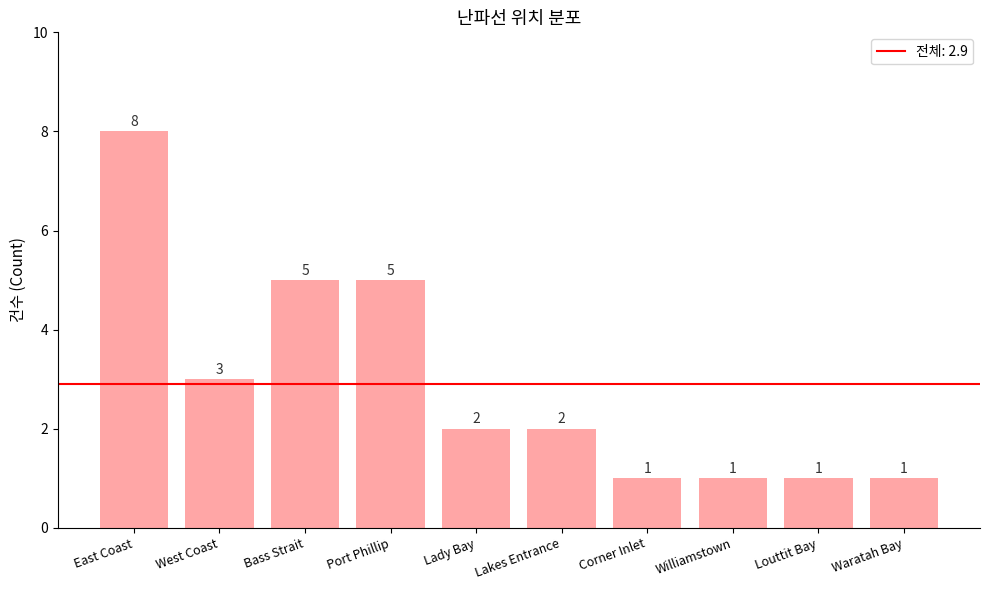

What is the average value?

3